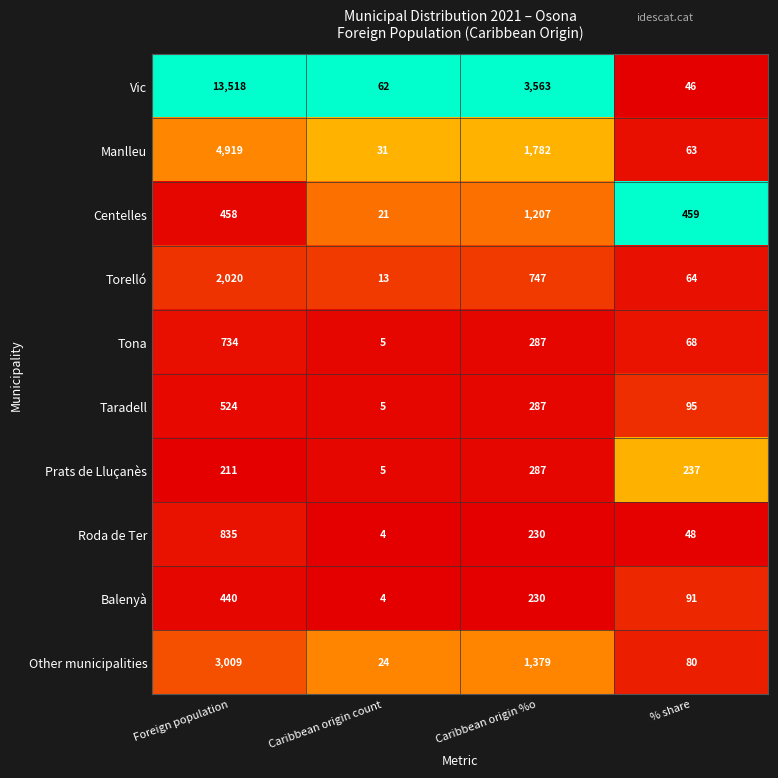

The value of Torelló at % share is 64. True or false?

True